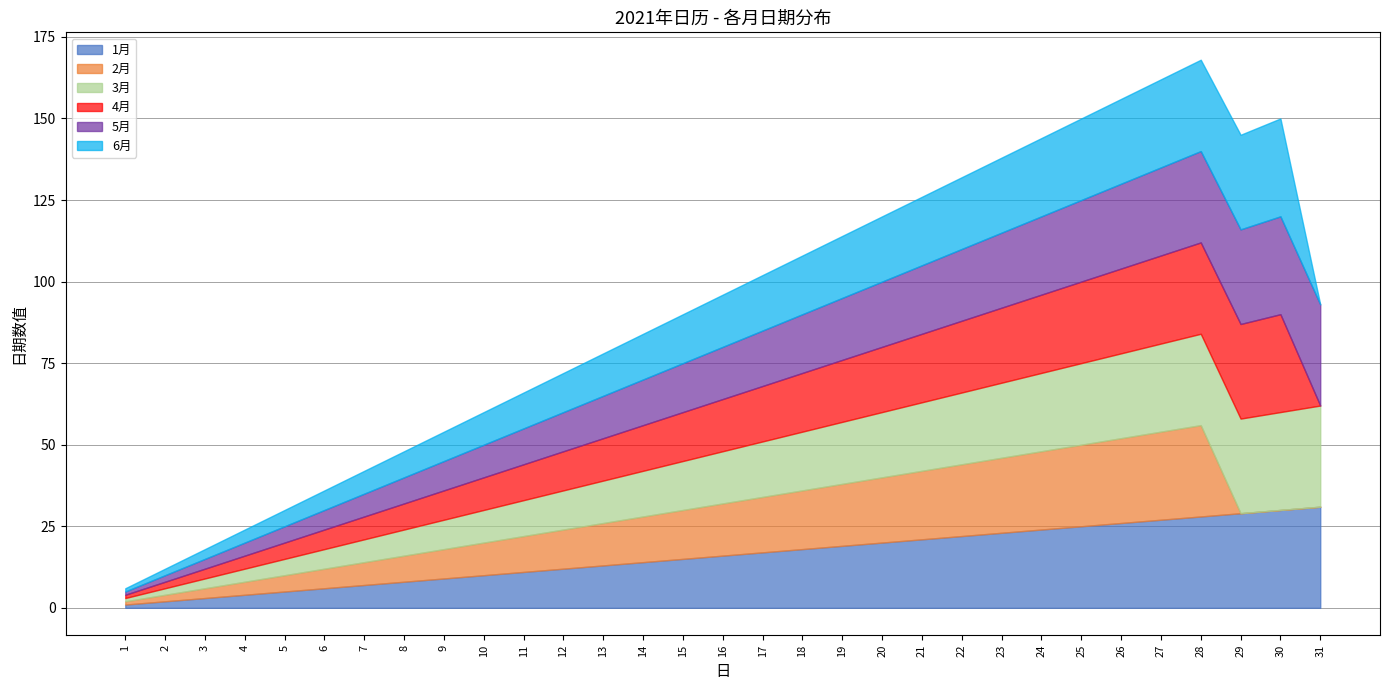

Reading right to left, extract all data points from this chart.

1月: 31	30	29	28	27	26	25	24	23	22	21	20	19	18	17	16	15	14	13	12	11	10	9	8	7	6	5	4	3	2	1
2月: 0	0	0	28	27	26	25	24	23	22	21	20	19	18	17	16	15	14	13	12	11	10	9	8	7	6	5	4	3	2	1
3月: 31	30	29	28	27	26	25	24	23	22	21	20	19	18	17	16	15	14	13	12	11	10	9	8	7	6	5	4	3	2	1
4月: 0	30	29	28	27	26	25	24	23	22	21	20	19	18	17	16	15	14	13	12	11	10	9	8	7	6	5	4	3	2	1
5月: 31	30	29	28	27	26	25	24	23	22	21	20	19	18	17	16	15	14	13	12	11	10	9	8	7	6	5	4	3	2	1
6月: 0	30	29	28	27	26	25	24	23	22	21	20	19	18	17	16	15	14	13	12	11	10	9	8	7	6	5	4	3	2	1